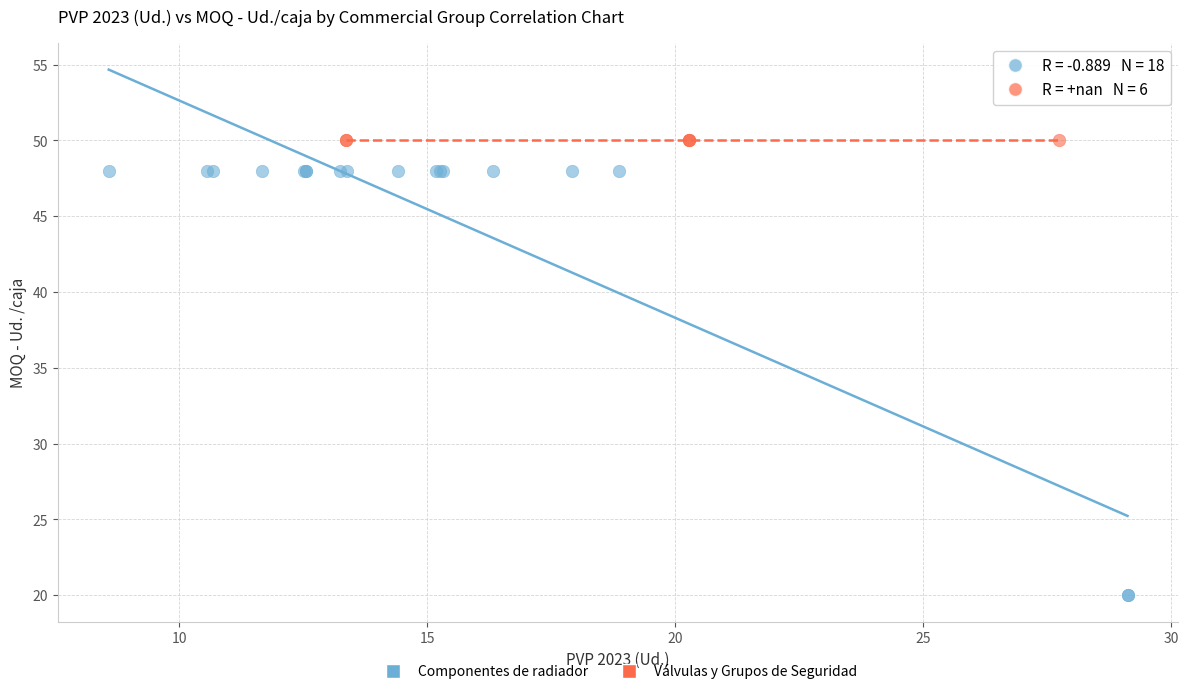

Which series reaches the minimum Y coordinate?

Componentes de radiador